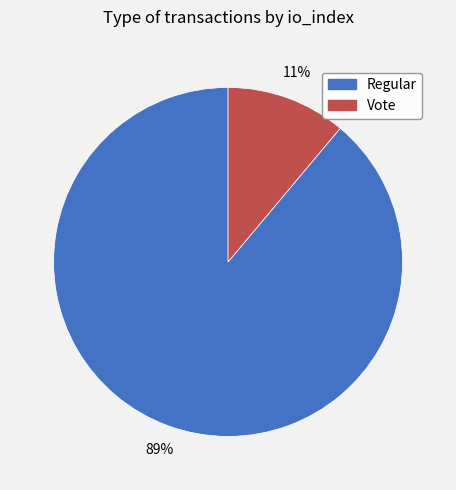

What percentage is the Regular slice, to the nearest percent?

89%